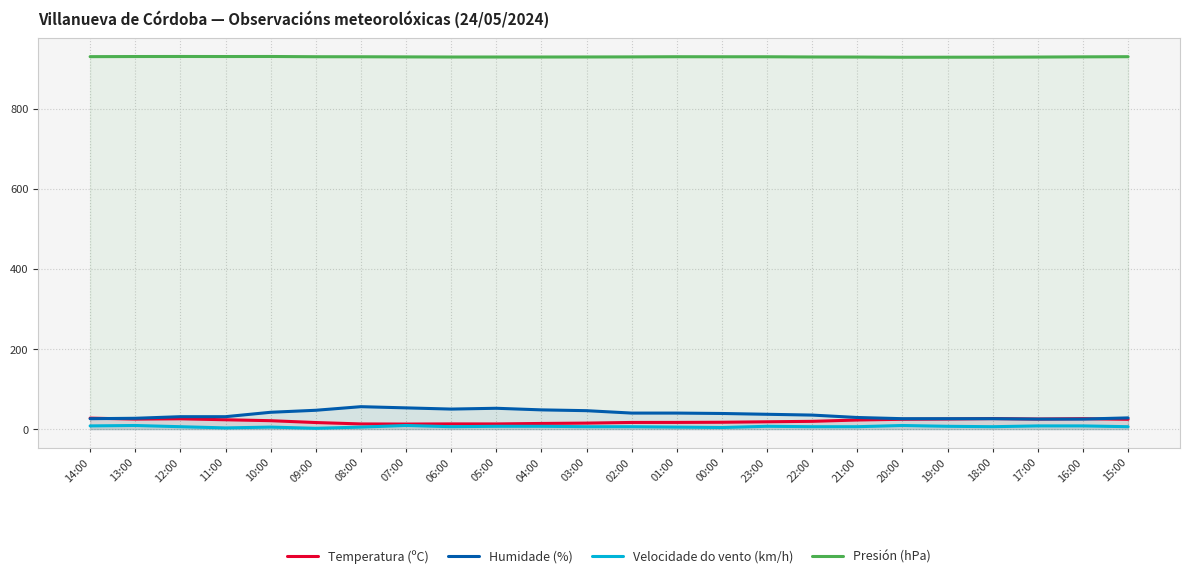

True or false: Temperatura (ºC) and Velocidade do vento (km/h) cross at least once.

False